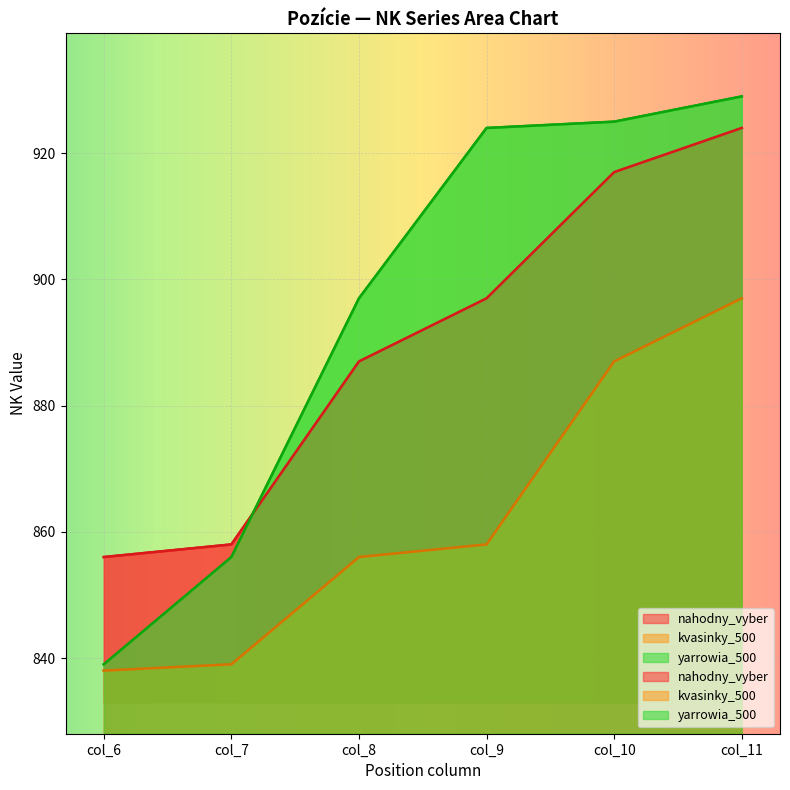

At which label does kvasinky_500 first exceed 858?

col_10